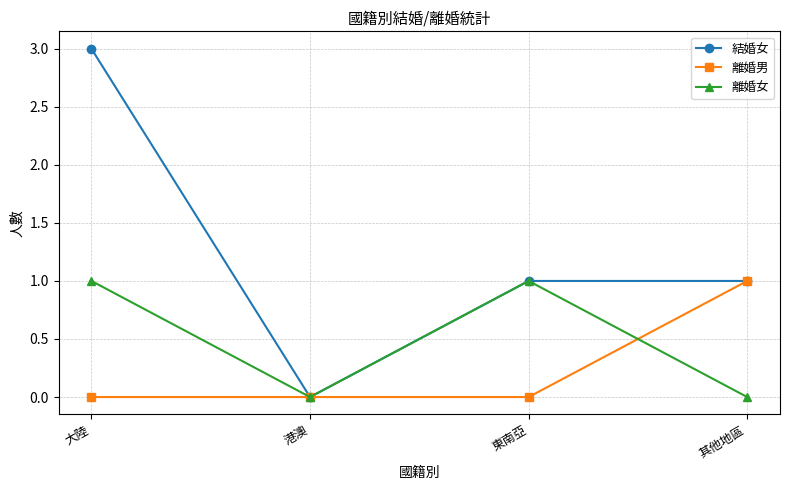

What is the difference between the highest and lowest values at 其他地區?

1